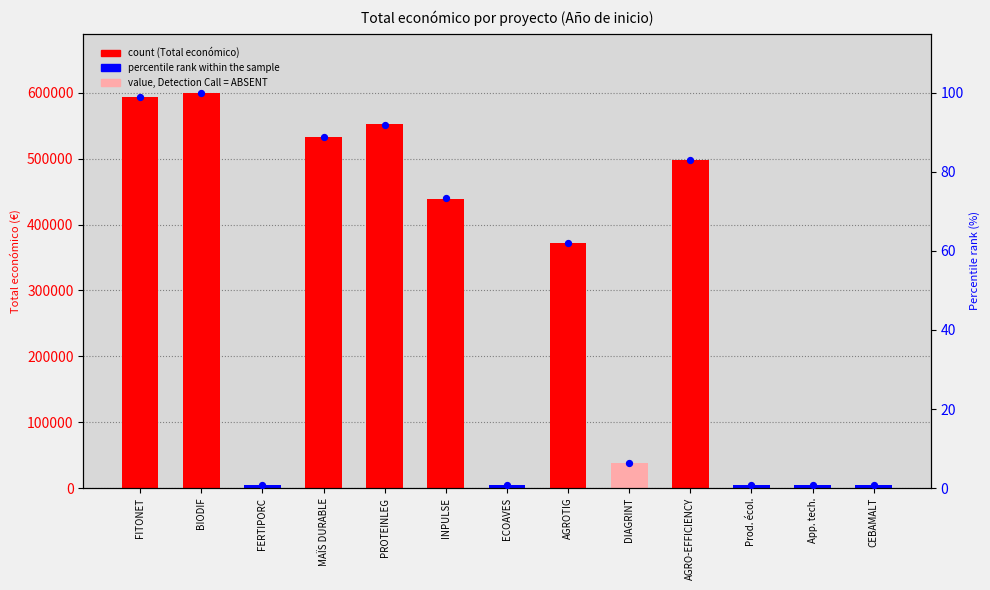

At how many categories does at least one series exceed 417101?

6